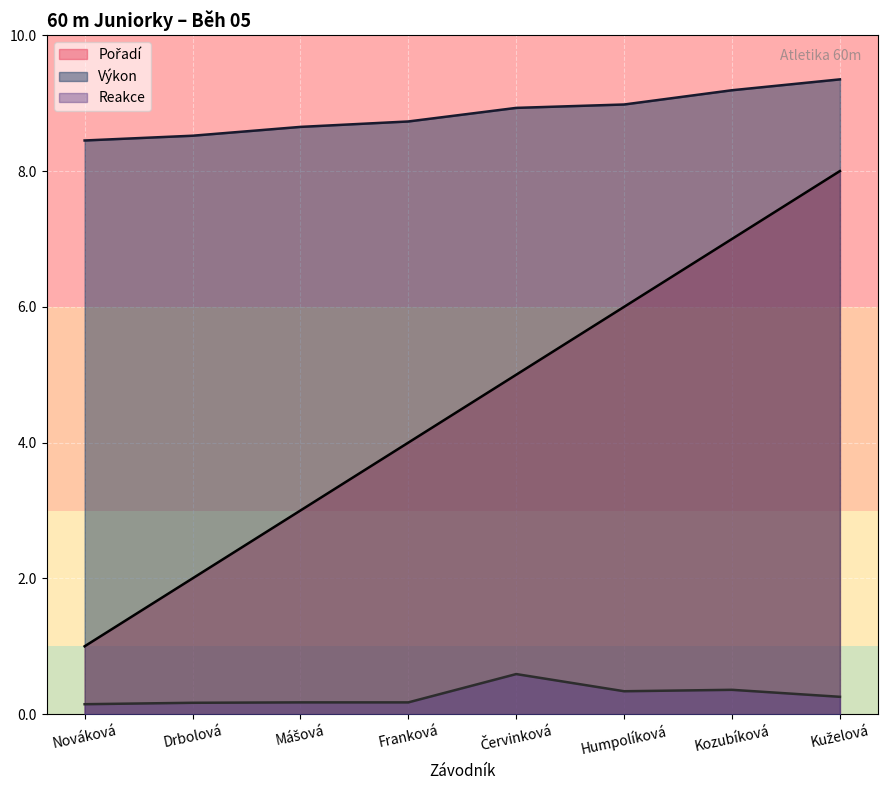

What position from the right is Nováková?

8